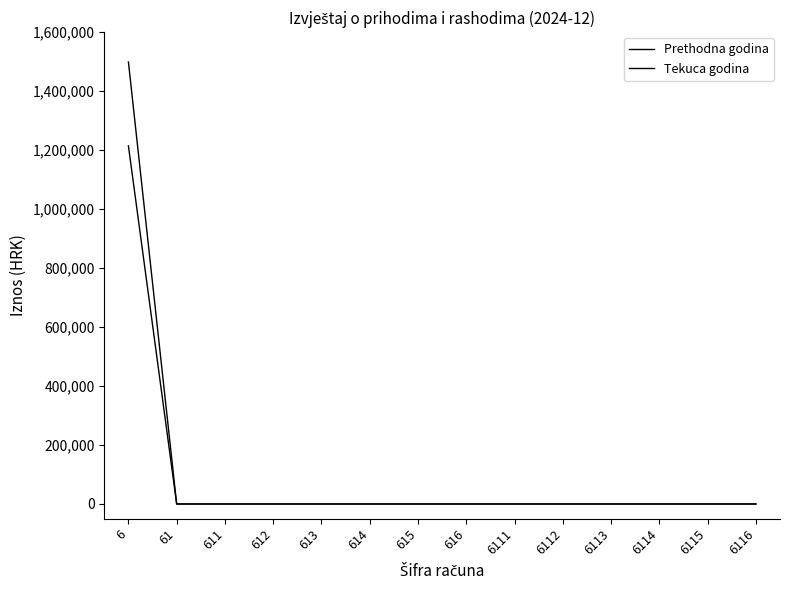

Rank the categories by Tekuca godina value from lowest to highest.

61, 611, 612, 613, 614, 615, 616, 6111, 6112, 6113, 6114, 6115, 6116, 6